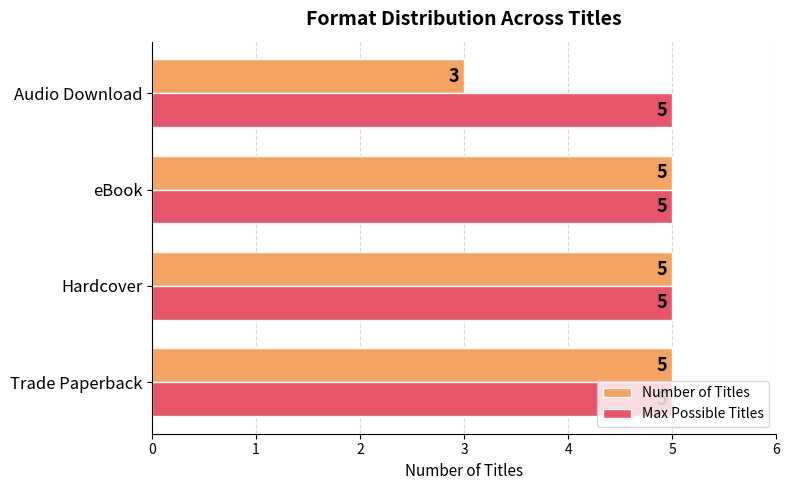

What is the total value across all series at Trade Paperback?

10